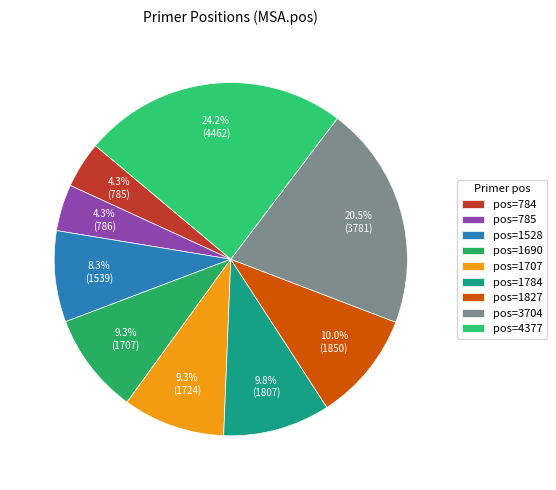

How many segments does this pie chart have?

9